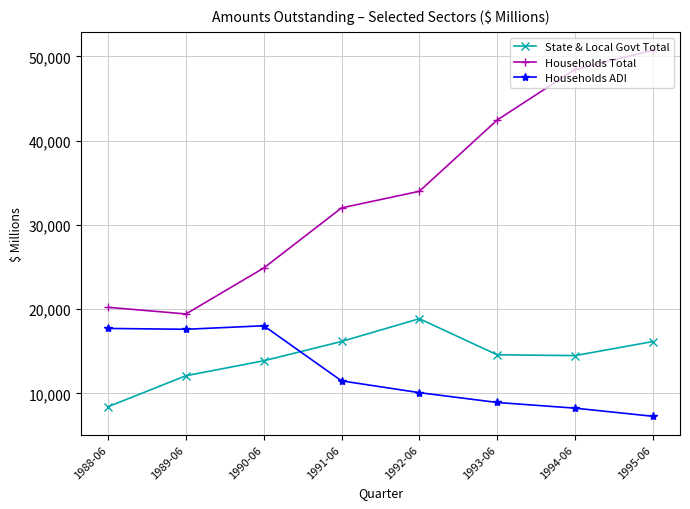

How many lines are shown in the chart?

3